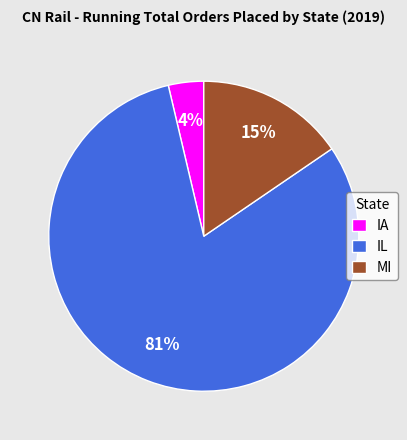

Is the sum of MI and IL greater than half?

Yes